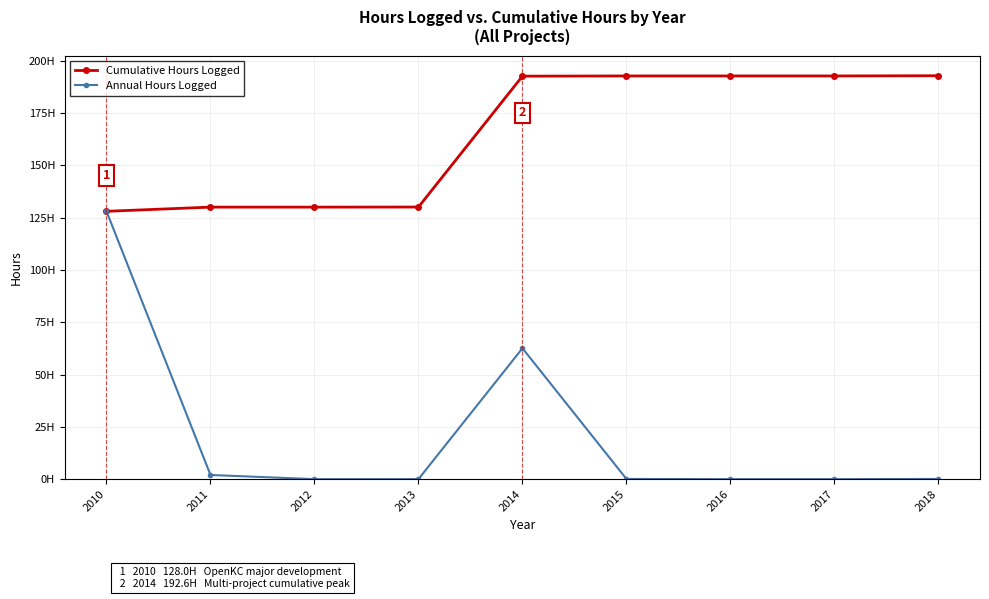

True or false: Cumulative Hours Logged has more than 0 interior local peaks.

False